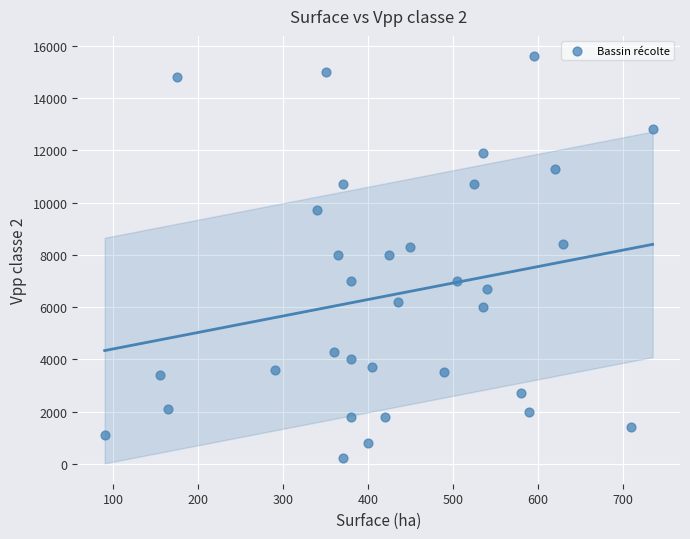

What is the range of X values (max minus min)?

645